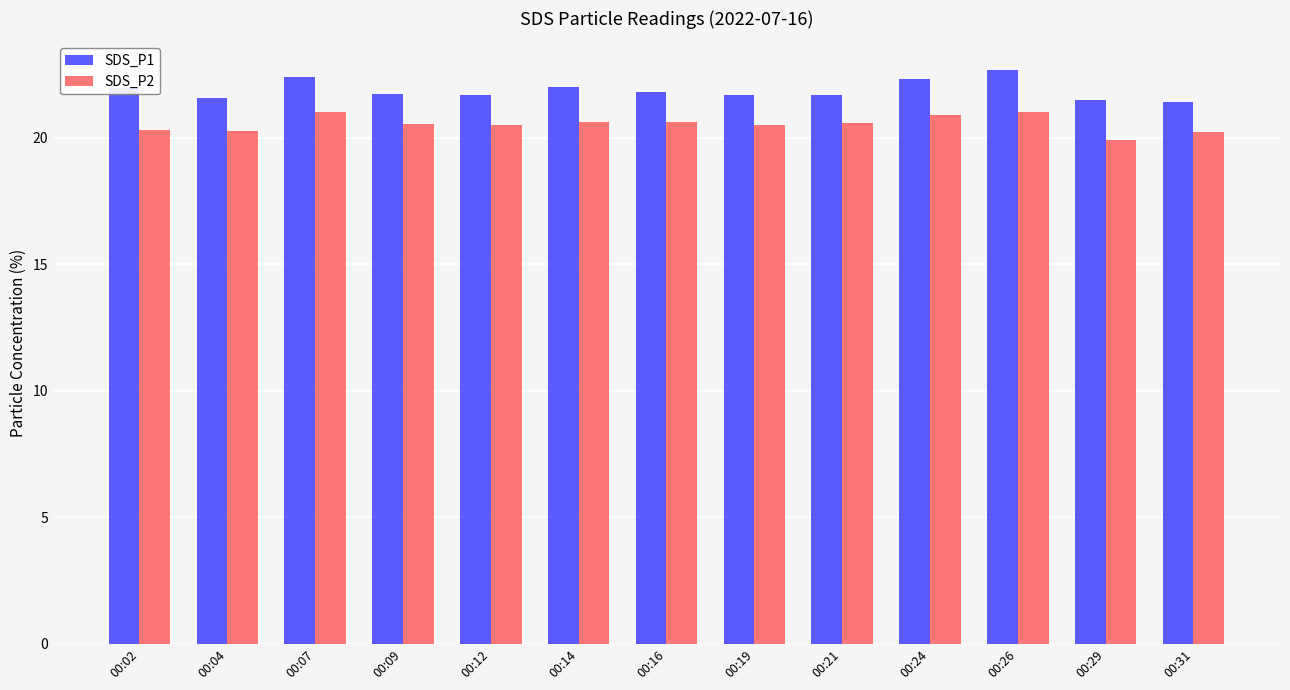

What is the maximum value for SDS_P1?

22.7